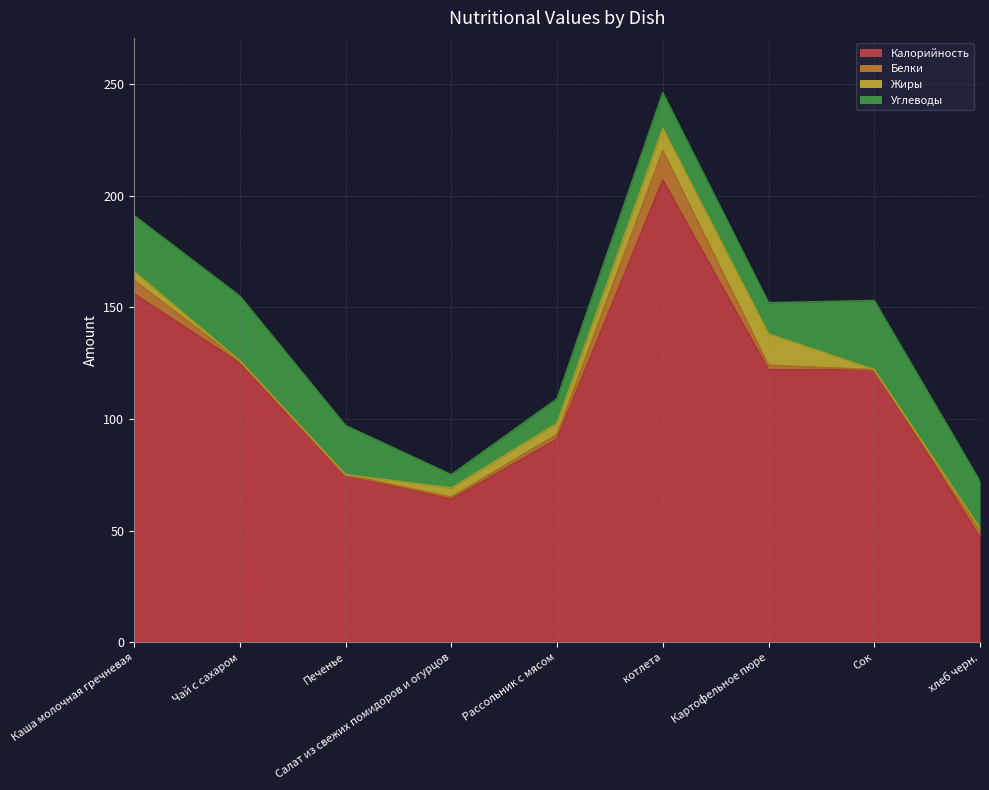

At which category is the sum across all series the highest?

котлета